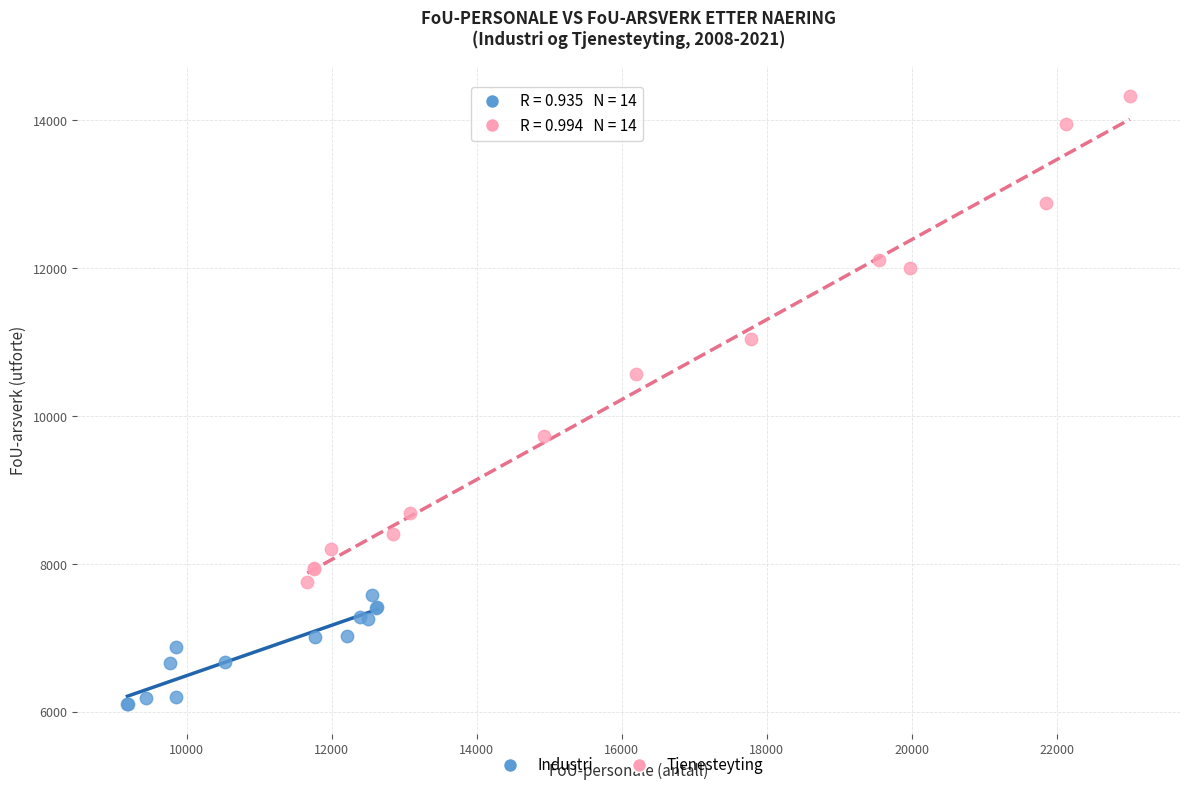

Which series contains the highest Y value?

Tjenesteyting